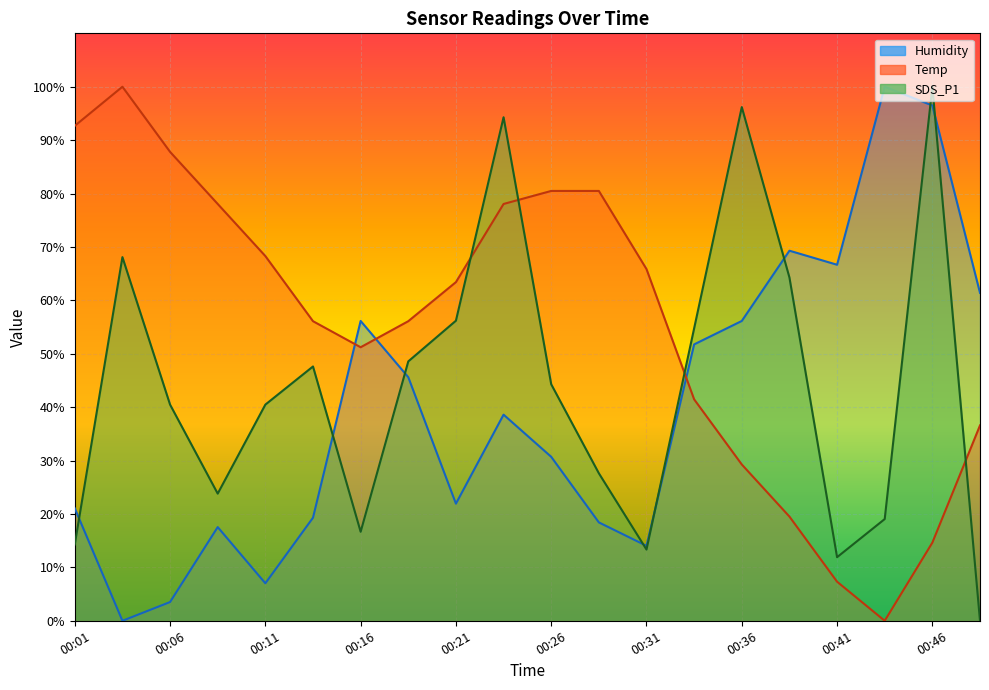

Reading left to right, list all the values displayed in this chart.

Temp: 92.7	100.0	87.8	78.0	68.3	56.1	51.2	56.1	63.4	78.0	80.5	80.5	65.9	41.5	29.3	19.5	7.3	0.0	14.6	36.6
Humidity: 21.1	0.0	3.5	17.5	7.0	19.3	56.1	45.6	21.9	38.6	30.7	18.4	14.0	51.8	56.1	69.3	66.7	100.0	96.5	61.4
SDS_P1: 14.3	68.1	40.5	23.8	40.5	47.6	16.7	48.6	56.2	94.3	44.3	27.6	13.3	54.8	96.2	64.3	11.9	19.0	100.0	0.0